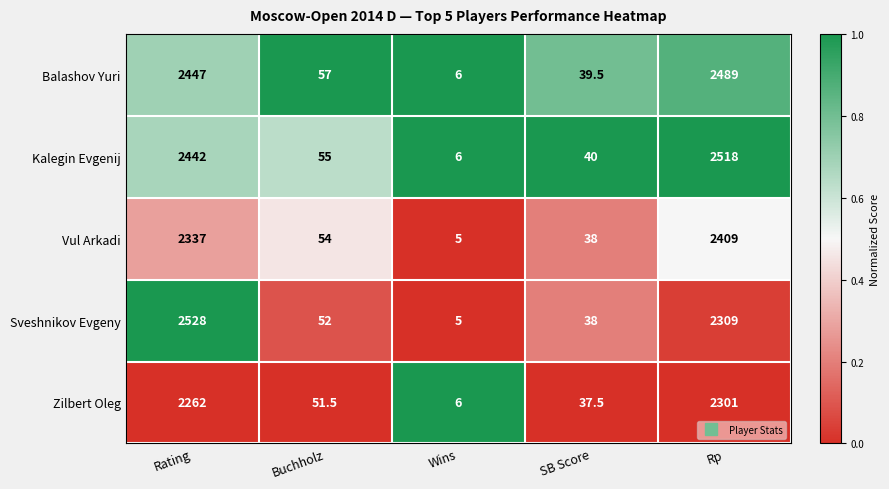

What is the total value across all series at Rating?

12016.0